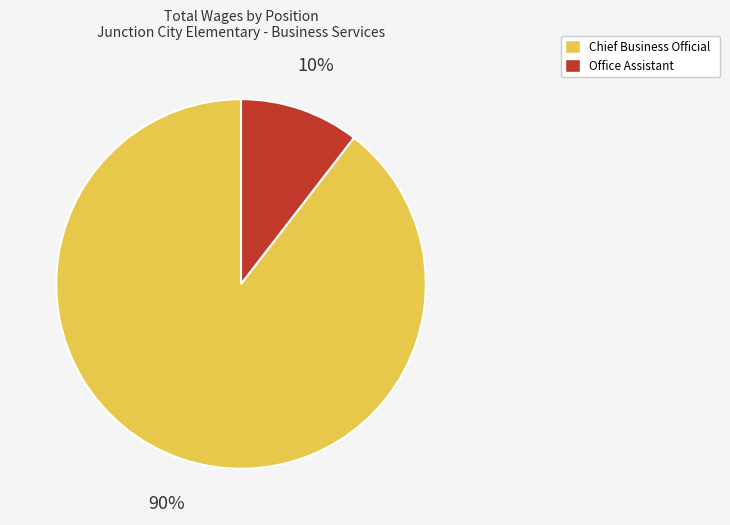

To the nearest percent, what percentage of the pie is Chief Business Official?

90%